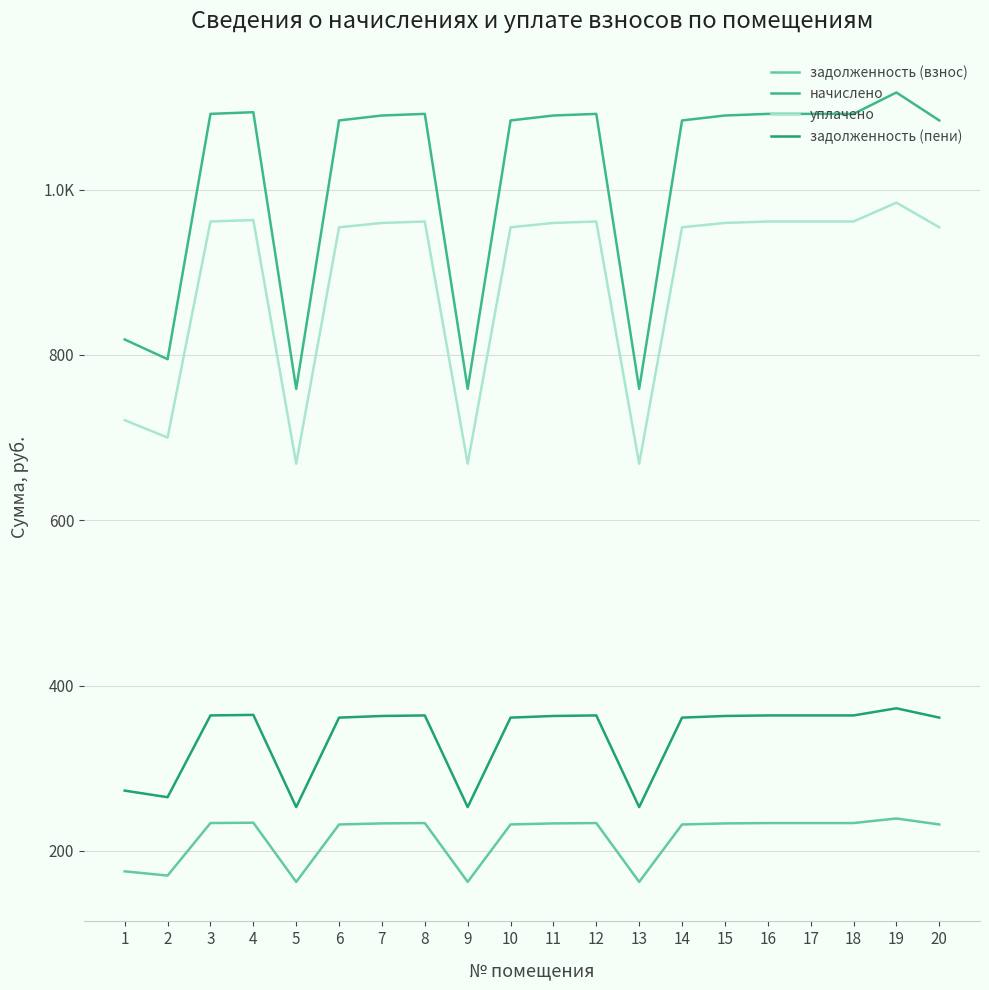

At which label does задолженность (взнос) first exceed 233?

3